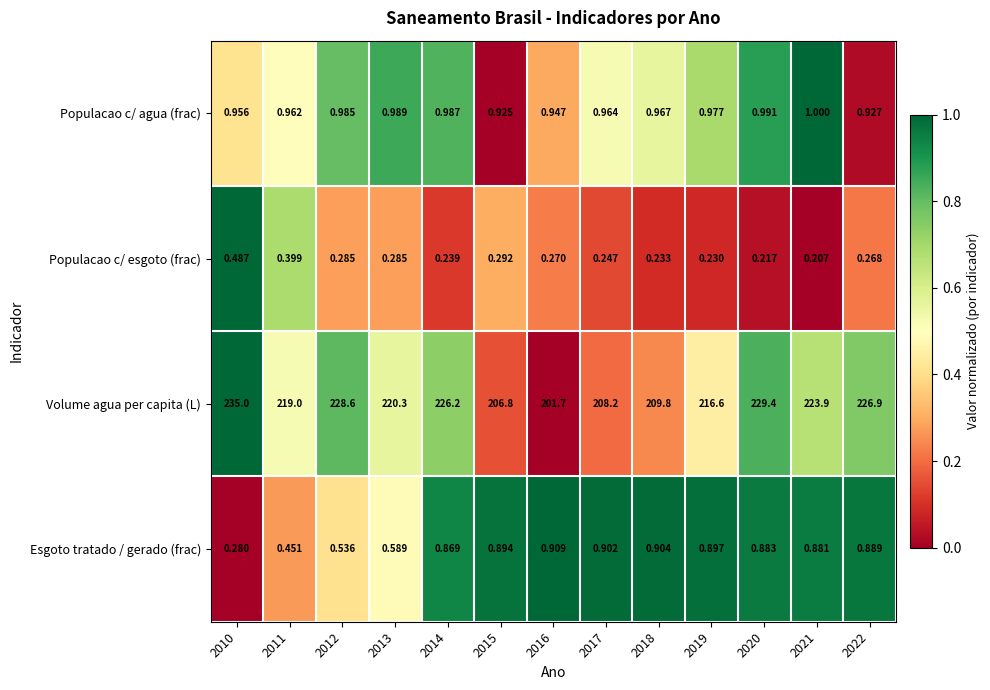

Rank the series at 2010 from highest to lowest value.

Volume agua per capita (L), Populacao c/ agua (frac), Populacao c/ esgoto (frac), Esgoto tratado / gerado (frac)